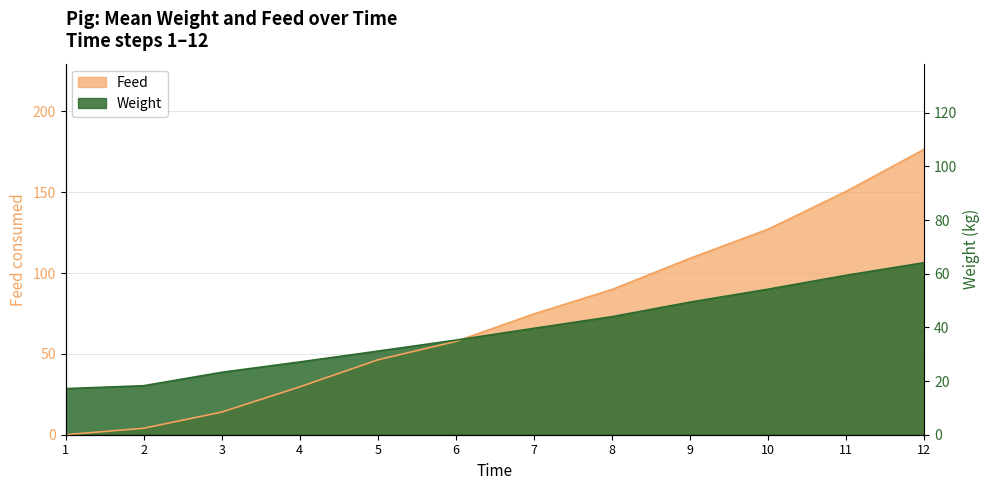

Rank the categories by value from lowest to highest.

1, 2, 3, 4, 5, 6, 7, 8, 9, 10, 11, 12